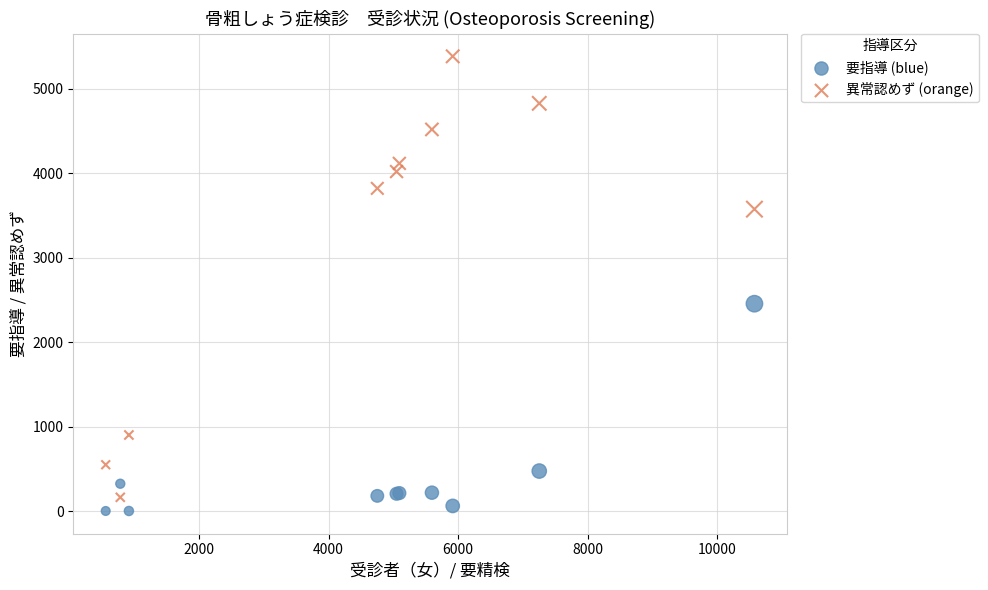

Which series contains the highest Y value?

異常認めず (orange)